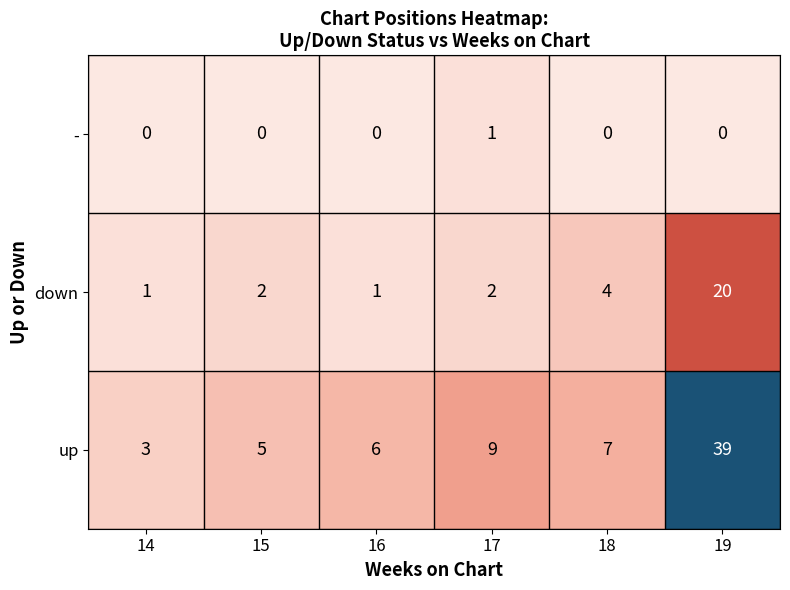

Where is up nearest to the value 21?

17